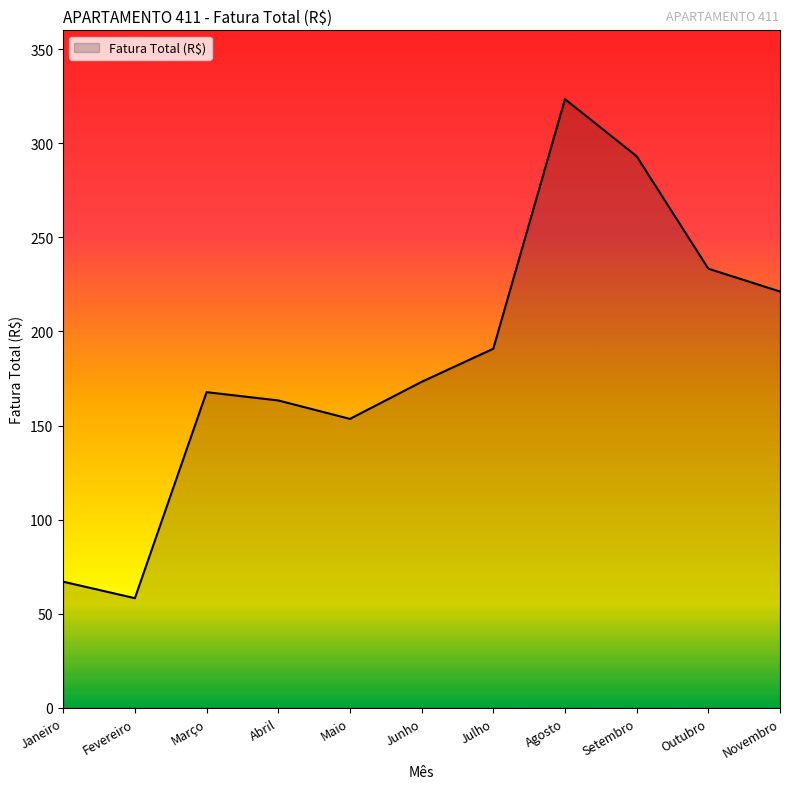

What position from the right is Julho?

5